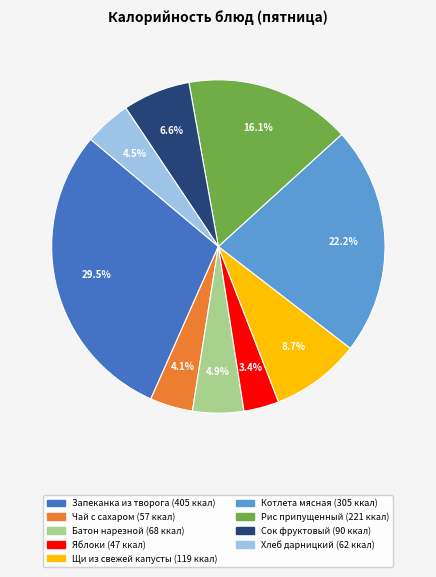

How many slices are in this pie chart?

9